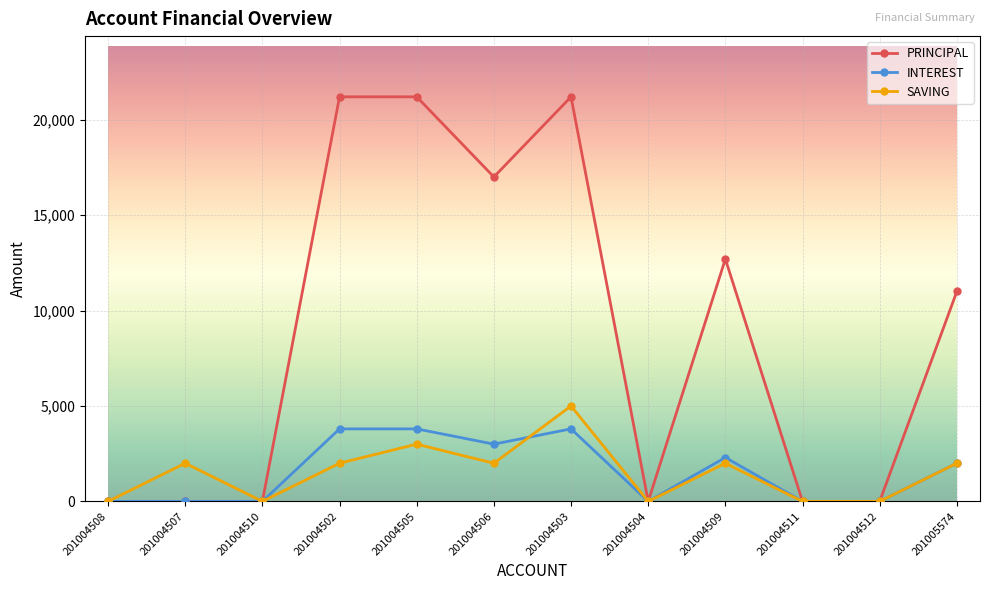

What is the difference between the highest and lowest values at 201004507?

2000